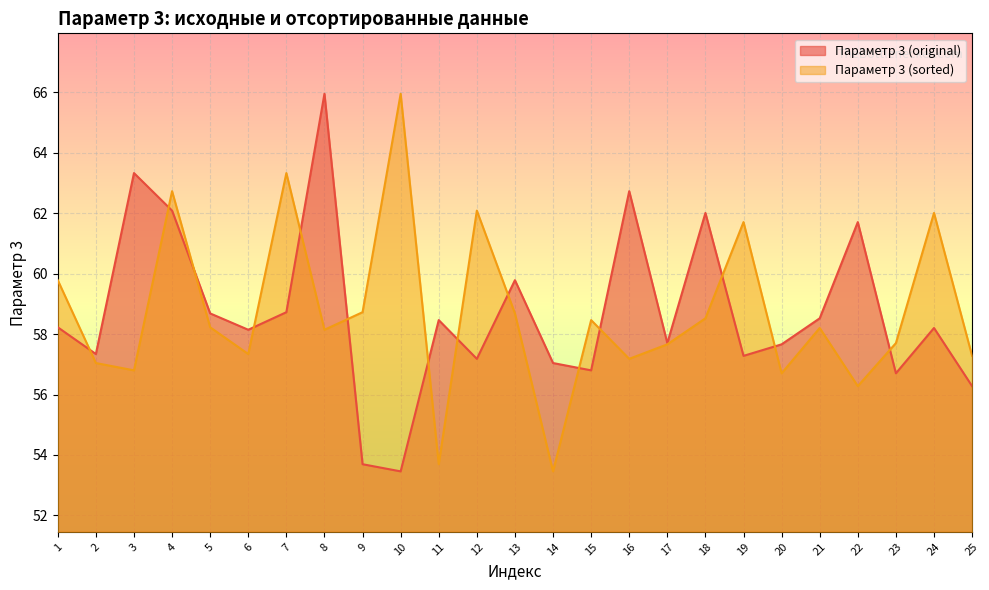

The value of Параметр 3 (original) at 16 is 62.7. True or false?

True